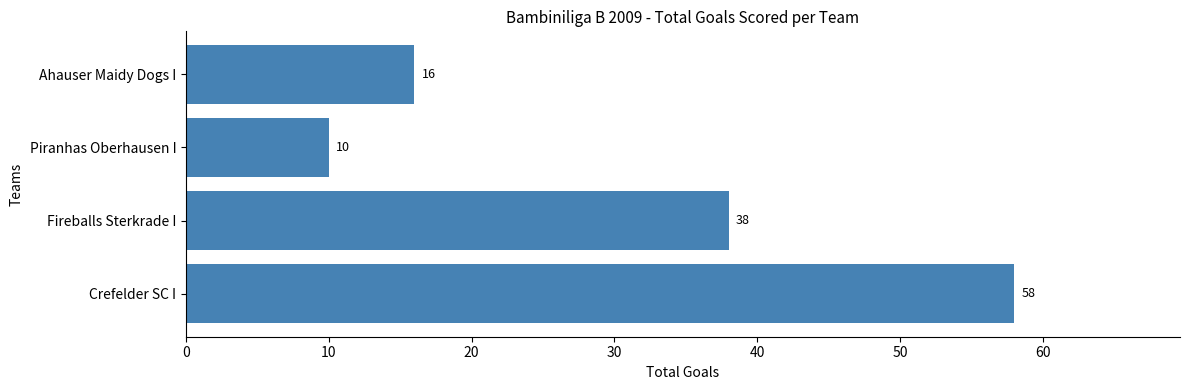

How many values are between 16 and 58?

3